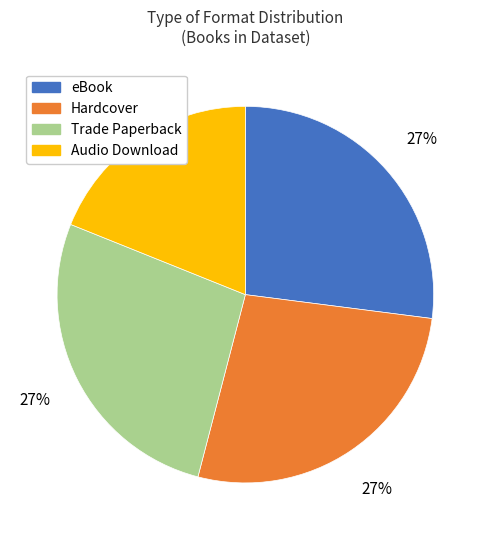

Which category has the smallest portion of the pie?

Audio Download